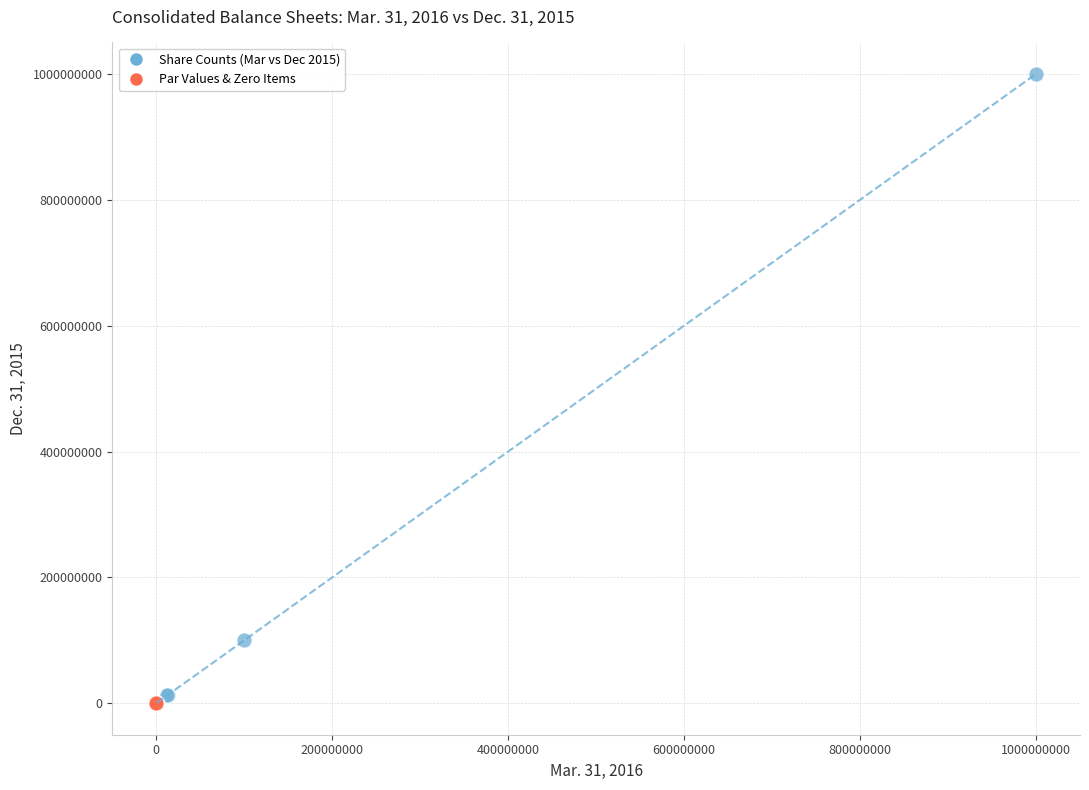

Which series contains the highest Y value?

Share Counts (Mar vs Dec 2015)